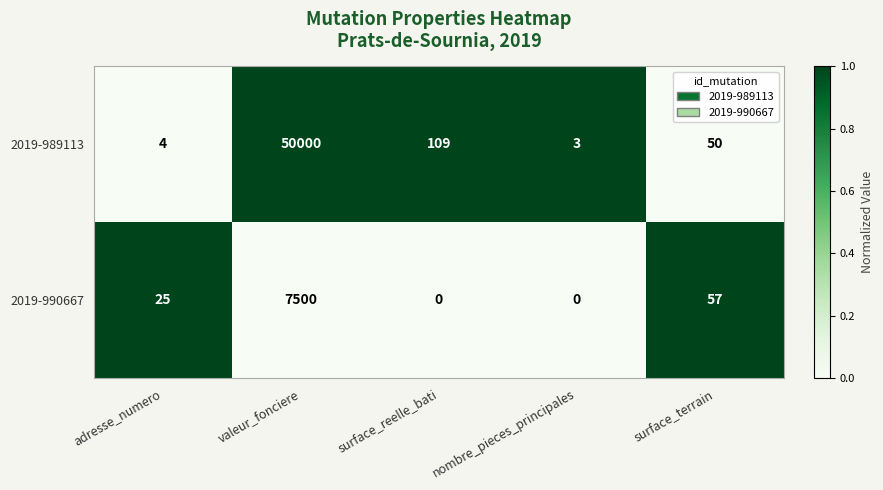

Which series has the widest spread of values?

2019-989113